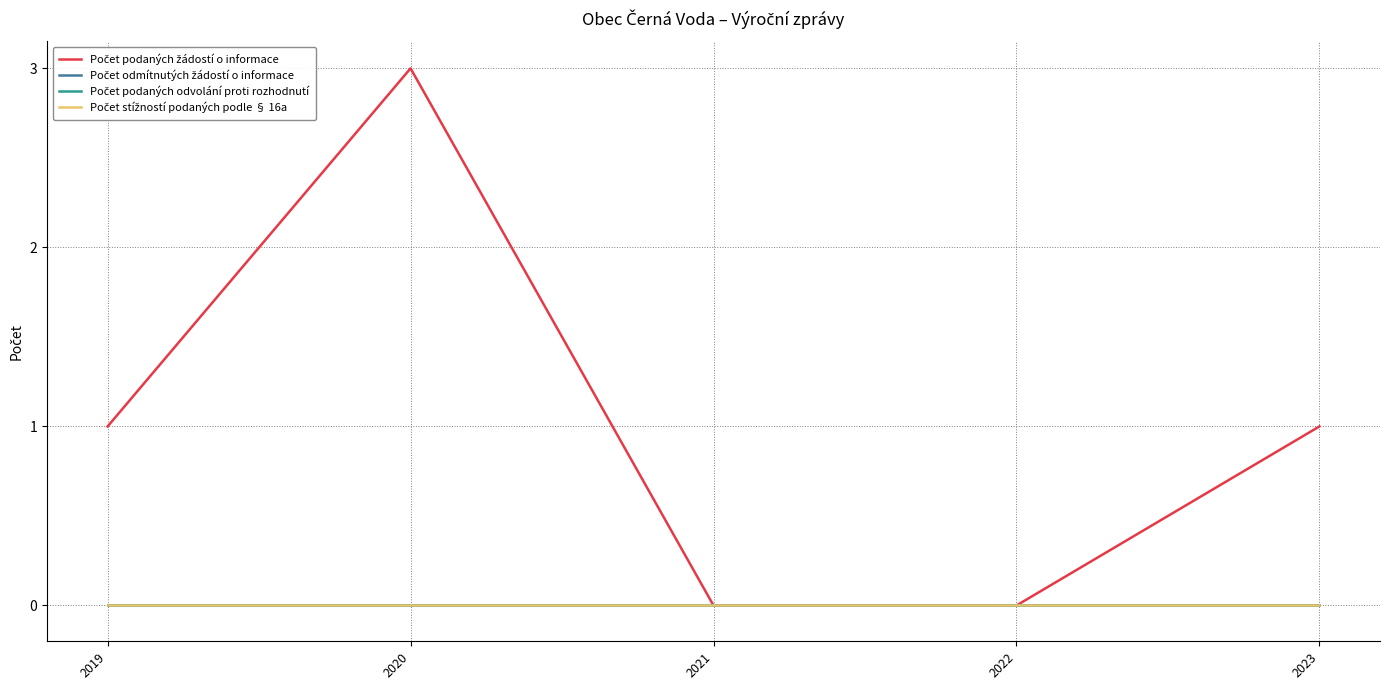

How many lines are shown in the chart?

4